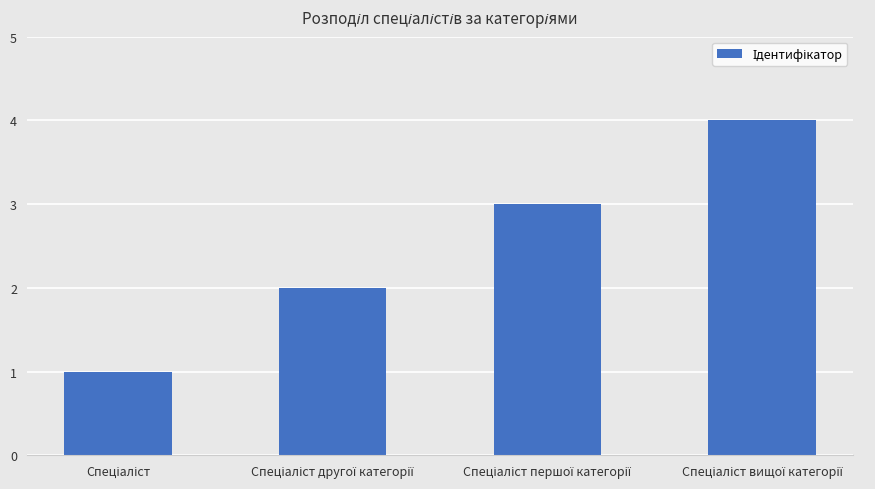

What is the greatest value displayed?

4